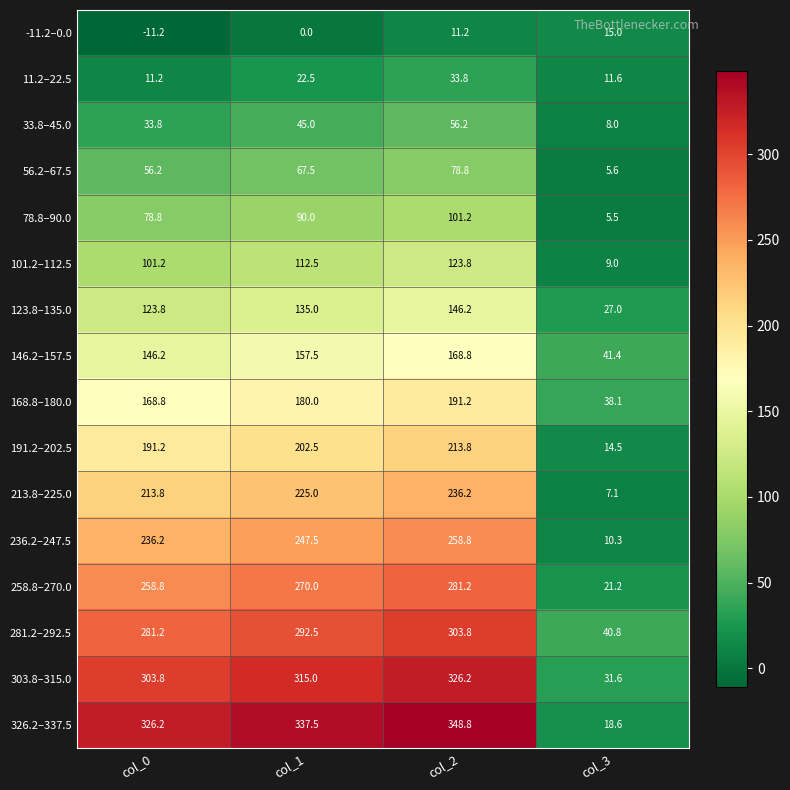

Where is 236.2–247.5 nearest to the value 134?

col_0